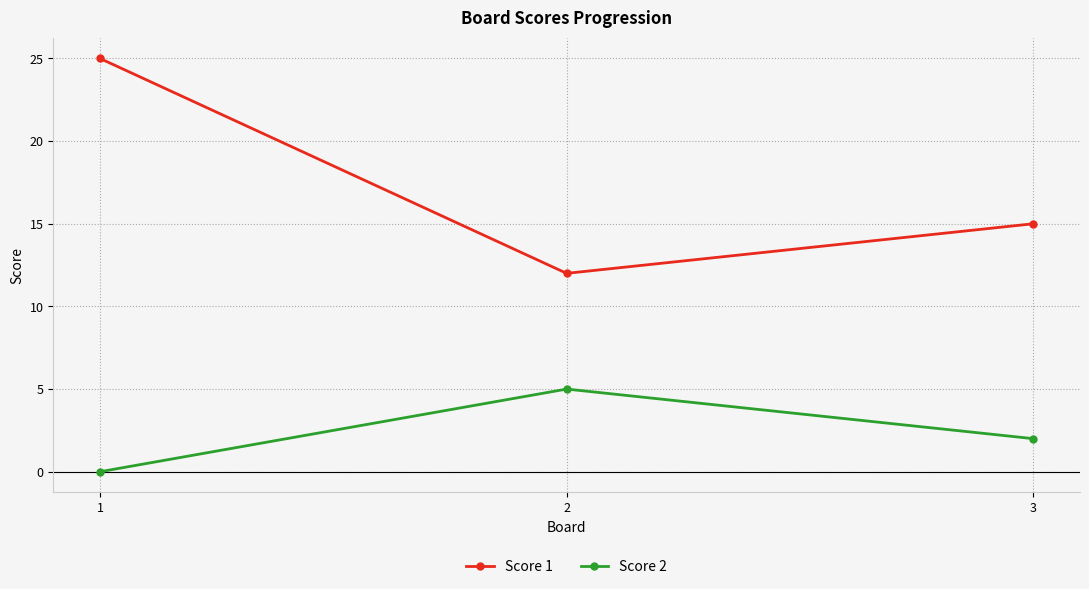

How many data points in Score 2 are less than 2?

1